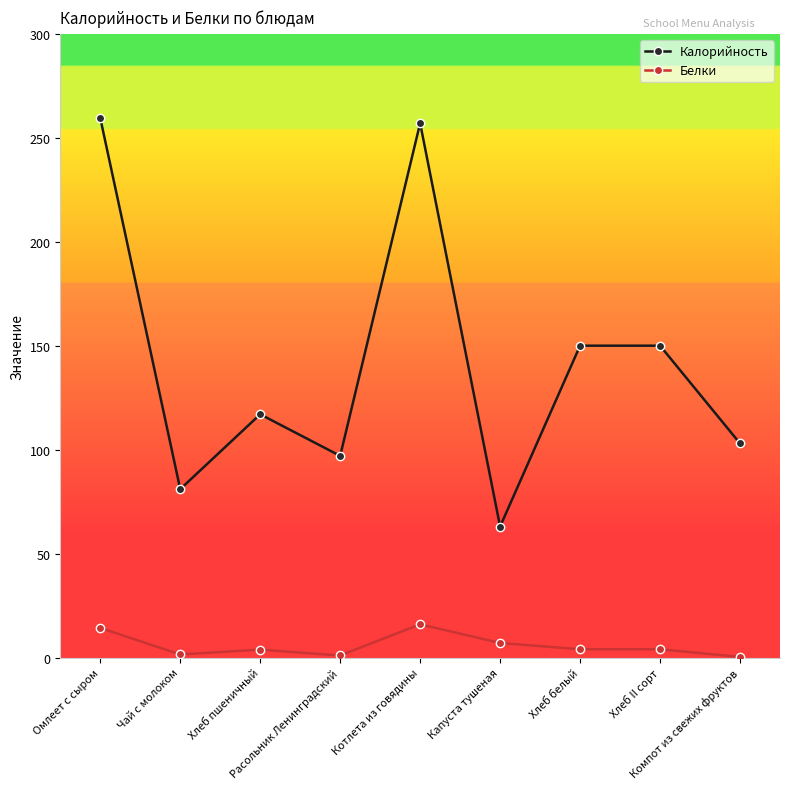

What is the greatest value displayed?

259.5